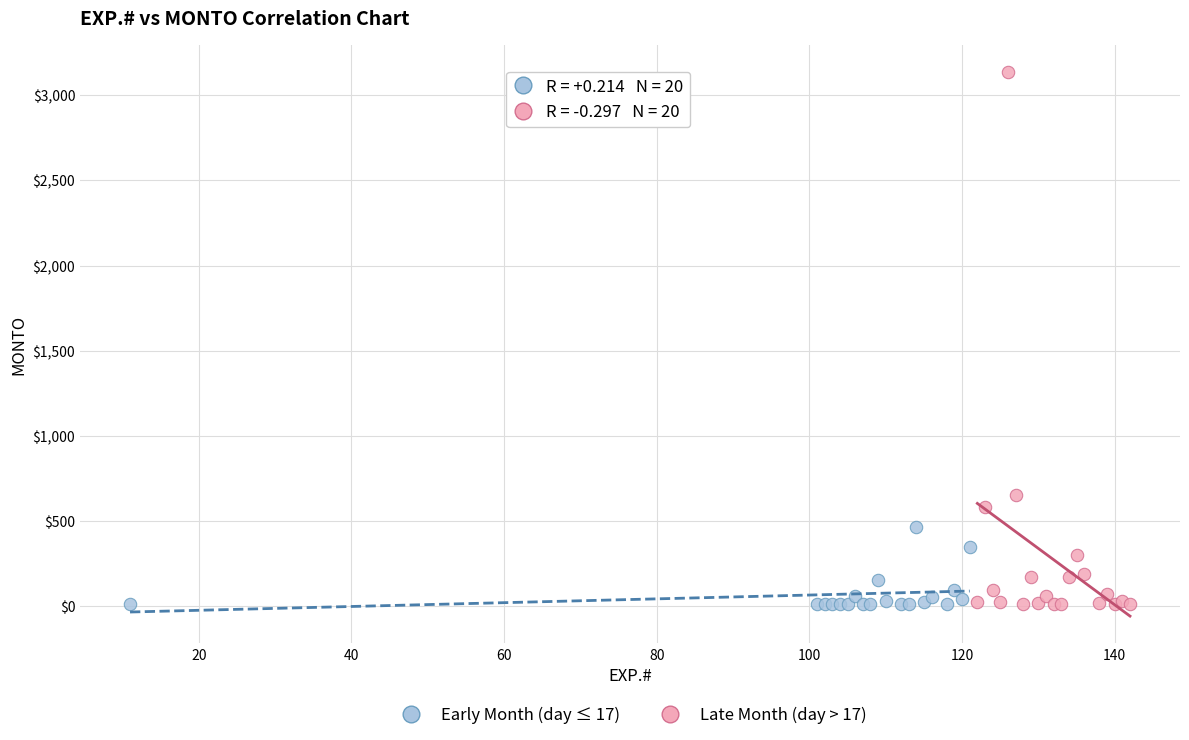

Which series has the widest spread of Y values?

Late Month (day > 17)